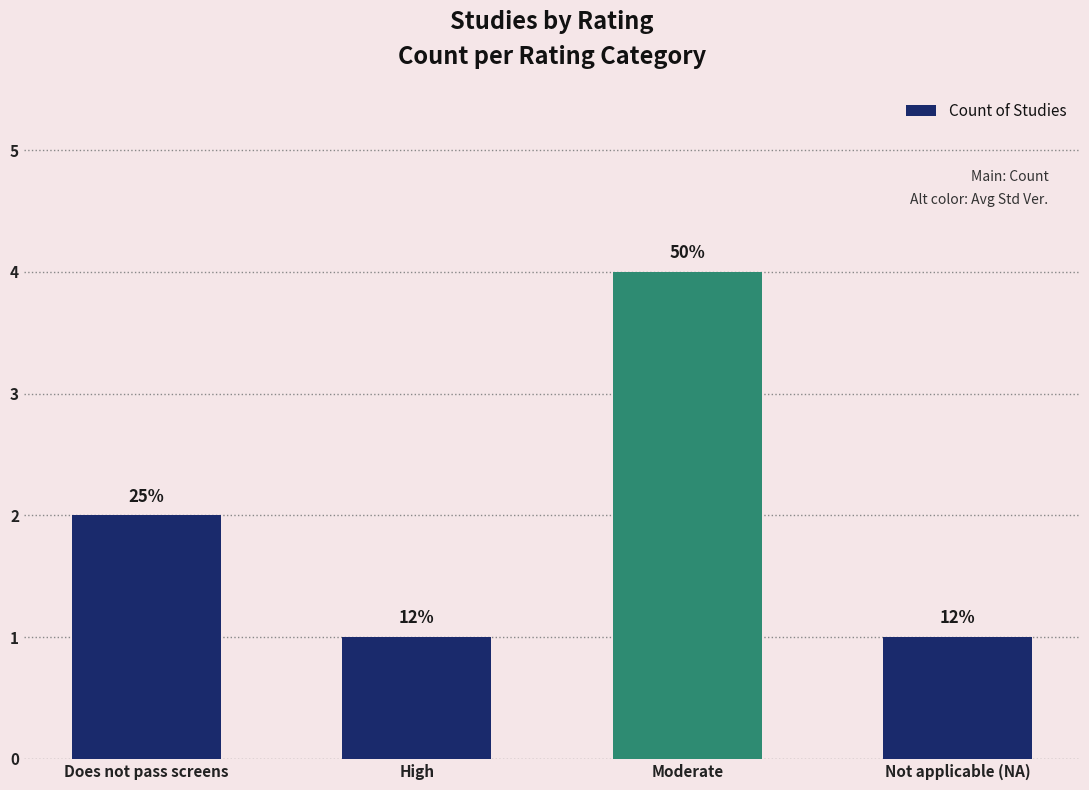

What is the average value?

2